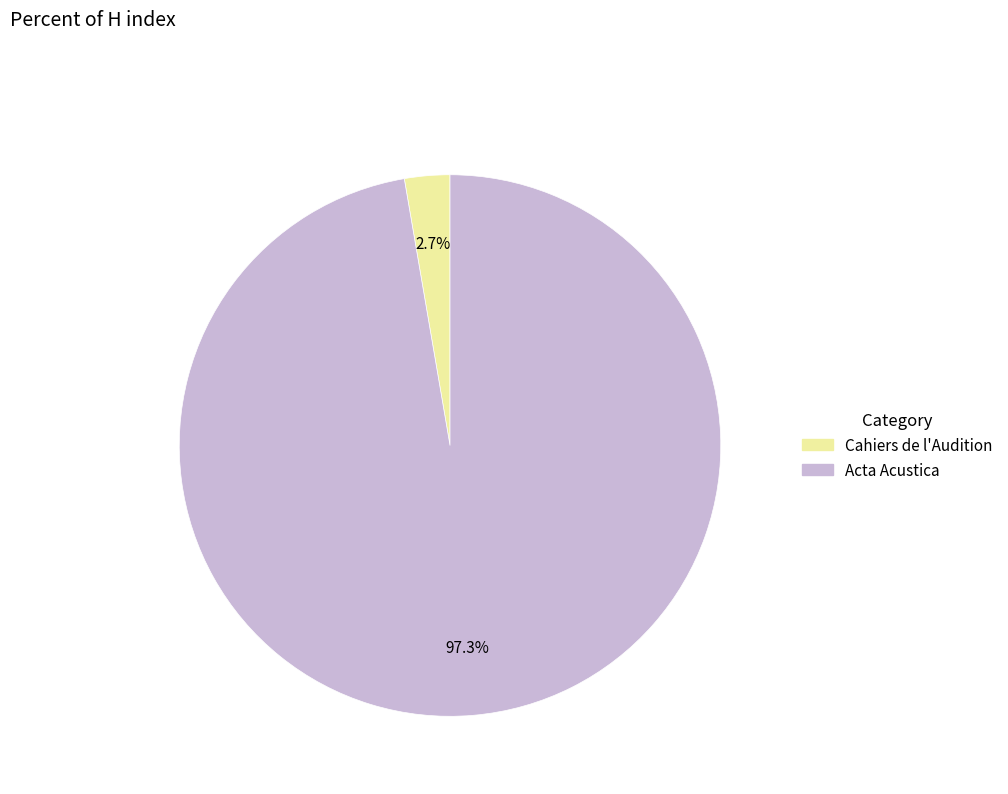

Count the number of slices in the pie.

2